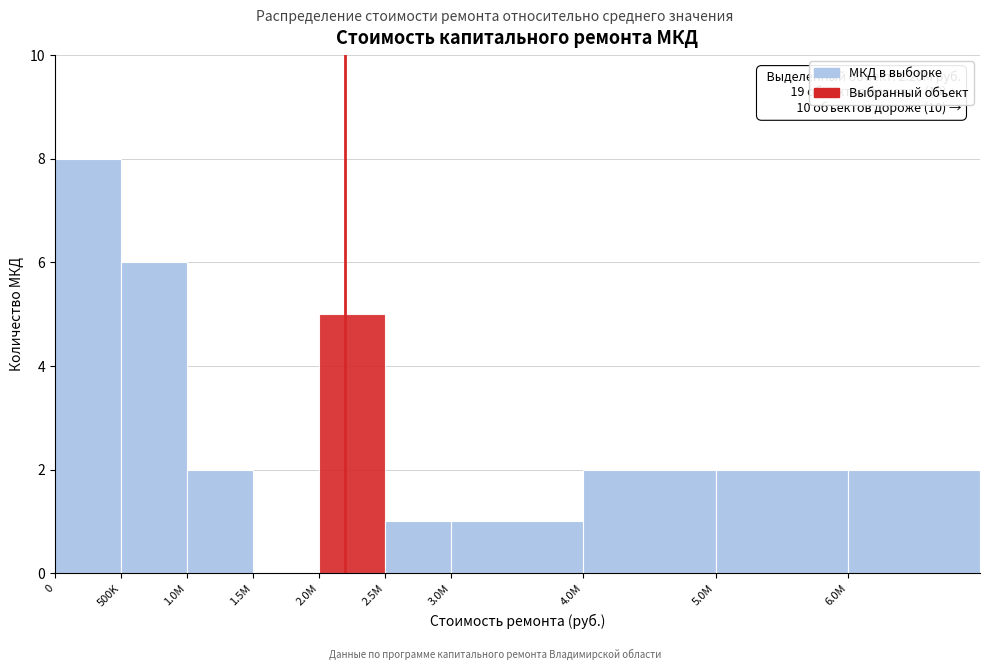

Reading left to right, list all the values displayed in this chart.

0=8	500K=6	1.0M=2	1.5M=0	2.0M=5	2.5M=1	3.0M=1	4.0M=2	5.0M=2	6.0M=2